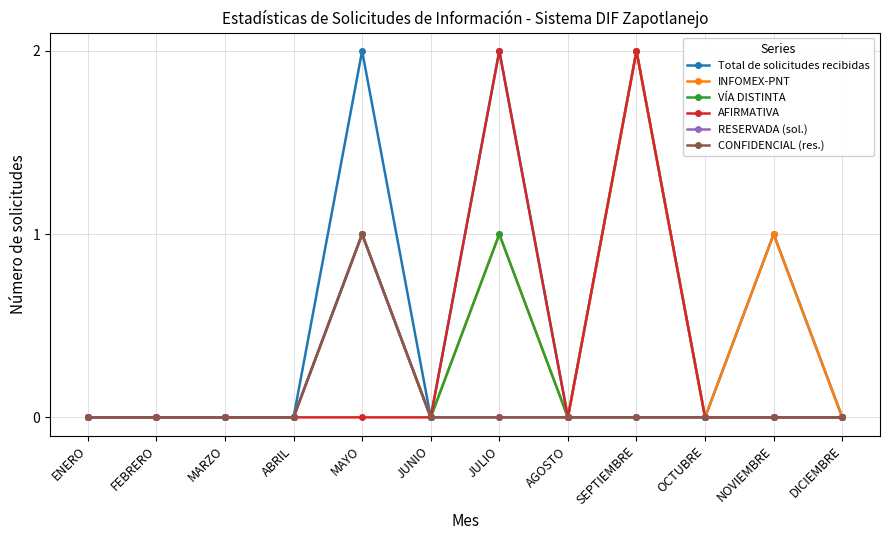

What is the difference between the second highest and second lowest values in the Total de solicitudes recibidas series?

2